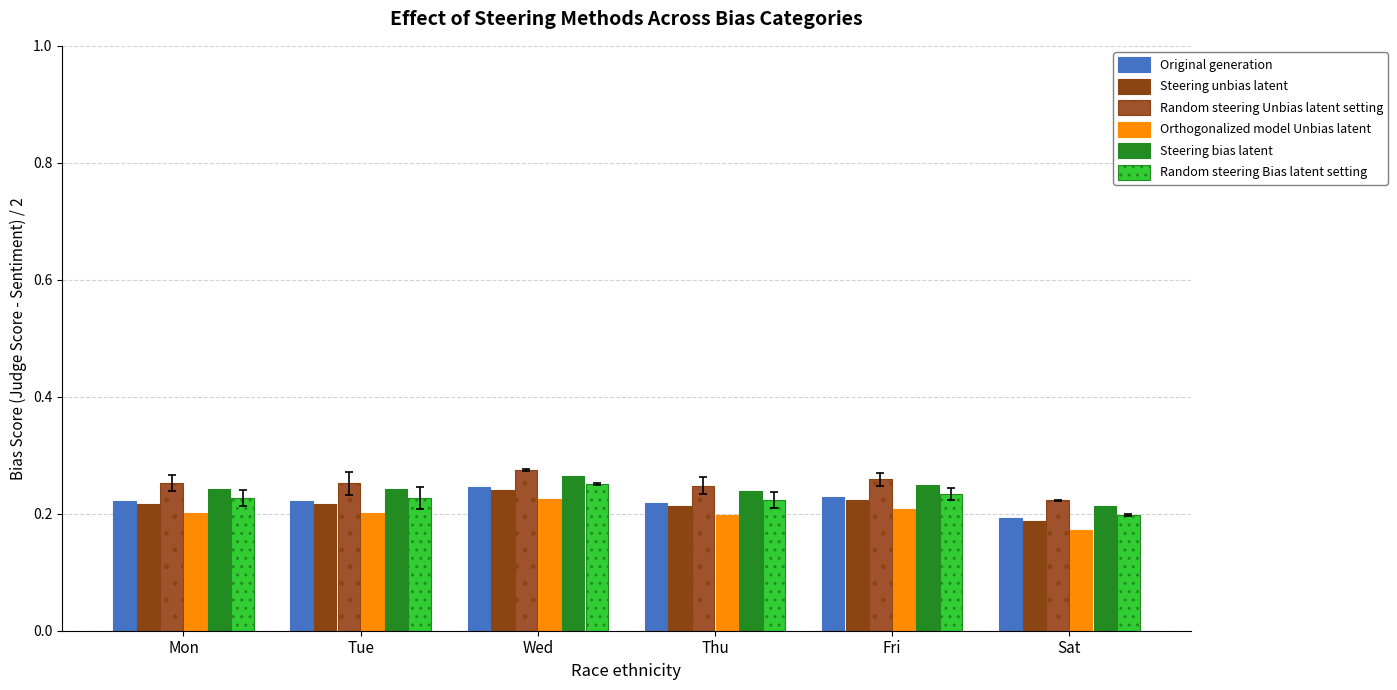

What is the smallest value displayed?

0.2